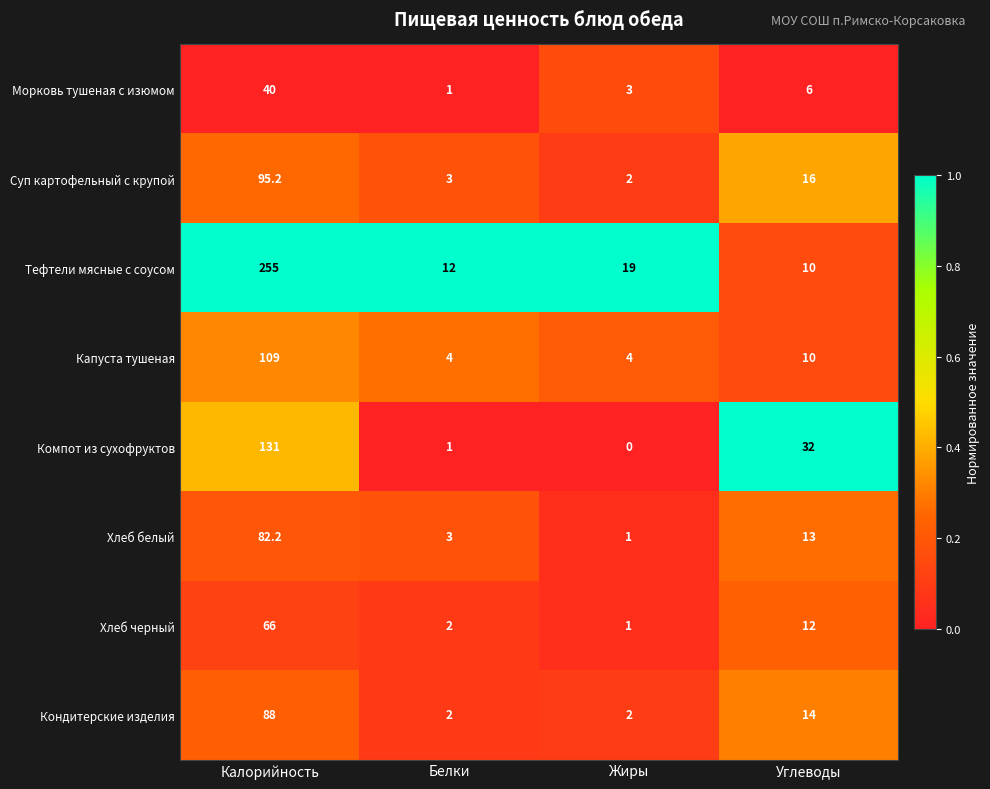

Where does the Морковь тушеная с изюмом series first go above 6?

Калорийность